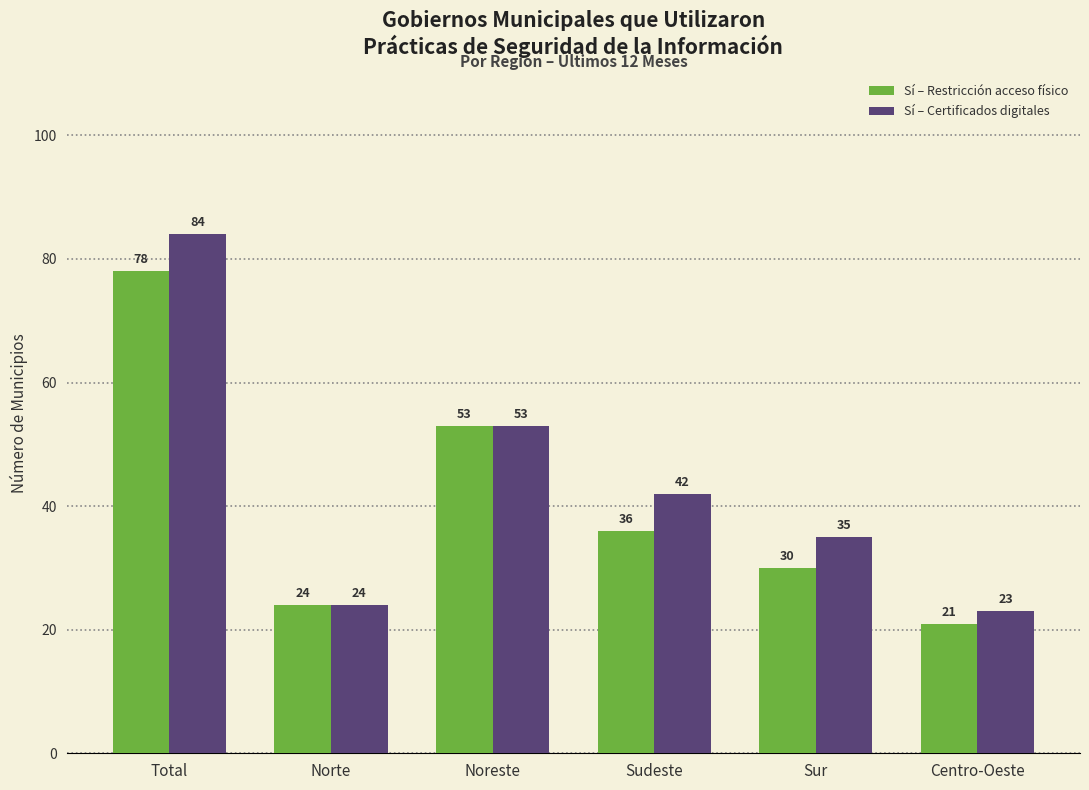

What is the total value across all series at Noreste?

106